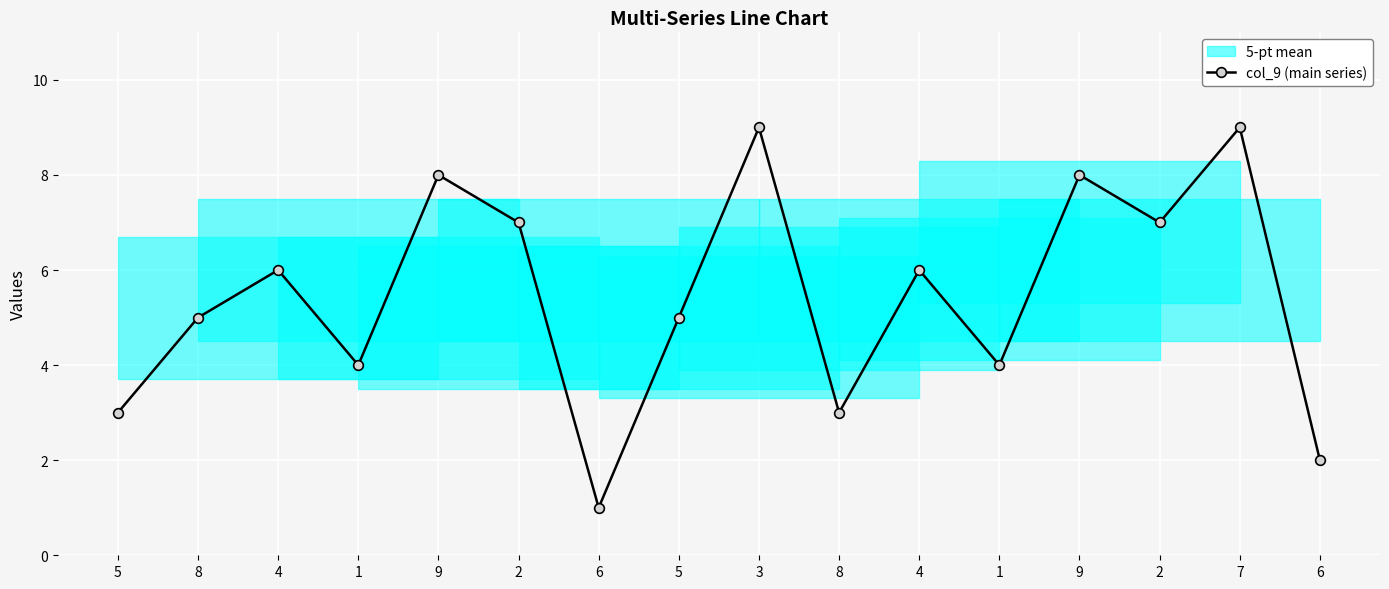

Reading left to right, transcribe all the data shown in this chart.

5=3	8=5	4=6	1=4	9=8	2=7	6=1	5=5	3=9	8=3	4=6	1=4	9=8	2=7	7=9	6=2